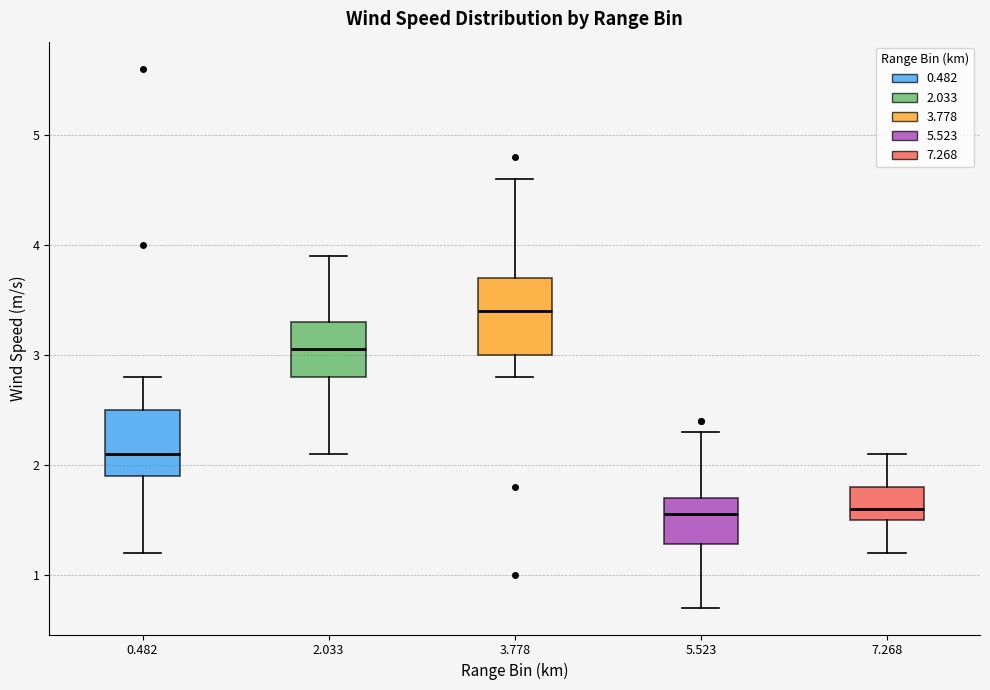

Comparing the boxes themselves (not the whiskers), which one is the tallest?

3.778